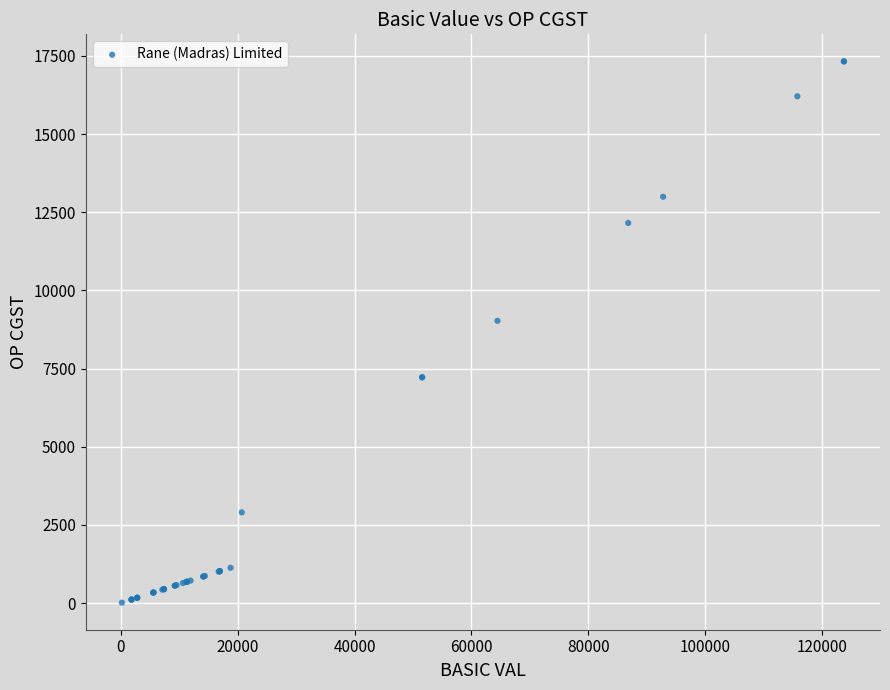

What Y value in the scatter plot is closest to 8667?

9025.1